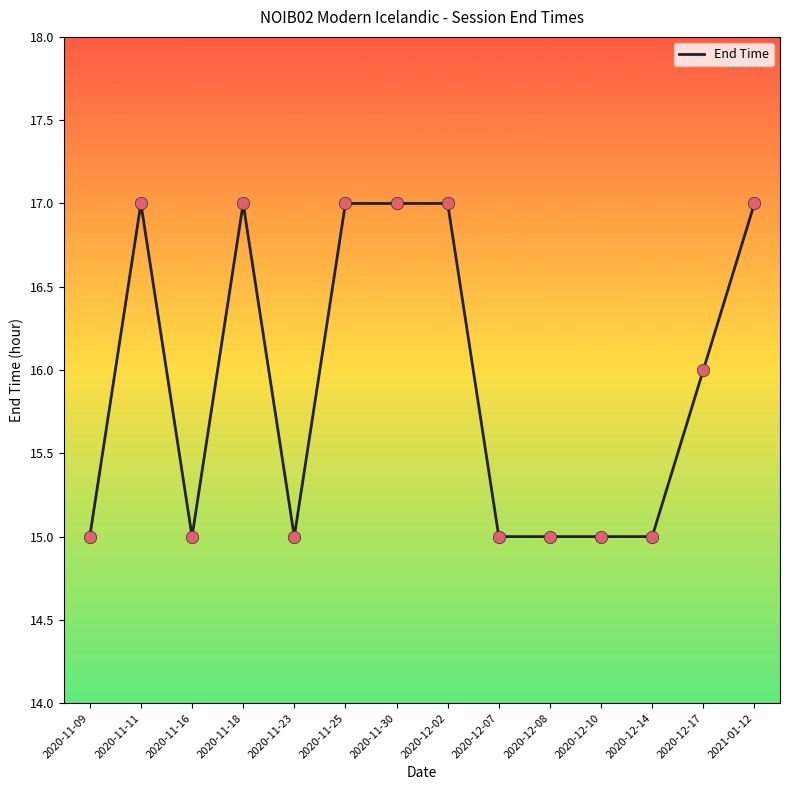

What is the change in value from 2020-12-10 to 2020-12-17?

+1